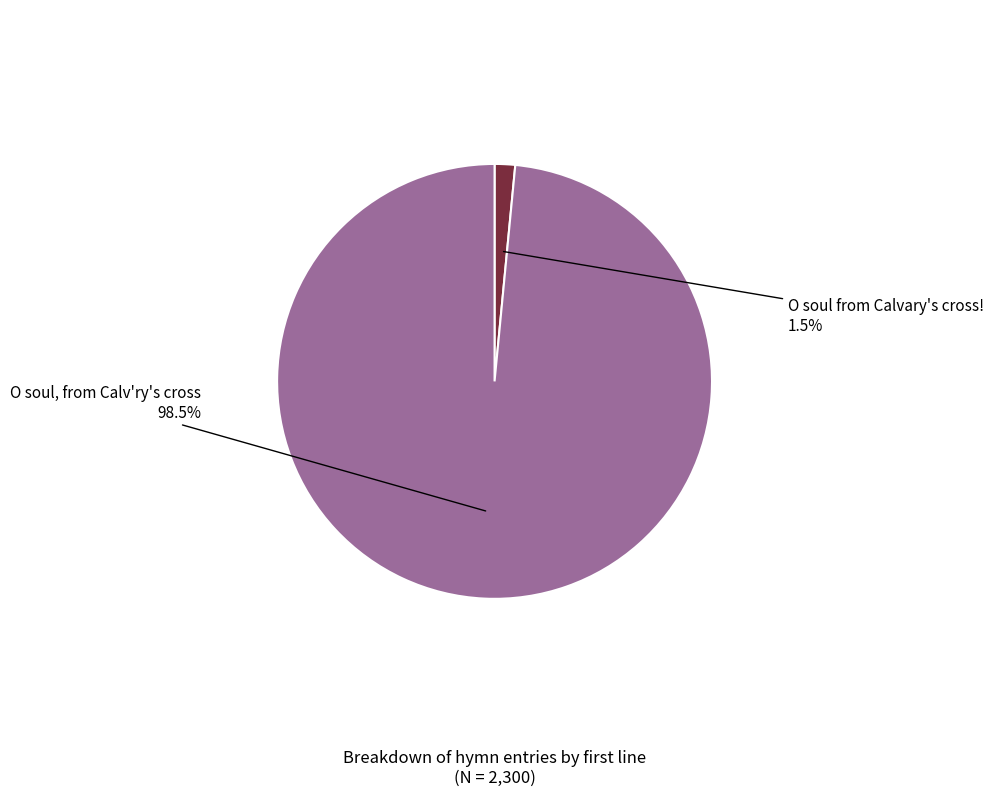

Count the number of slices in the pie.

2